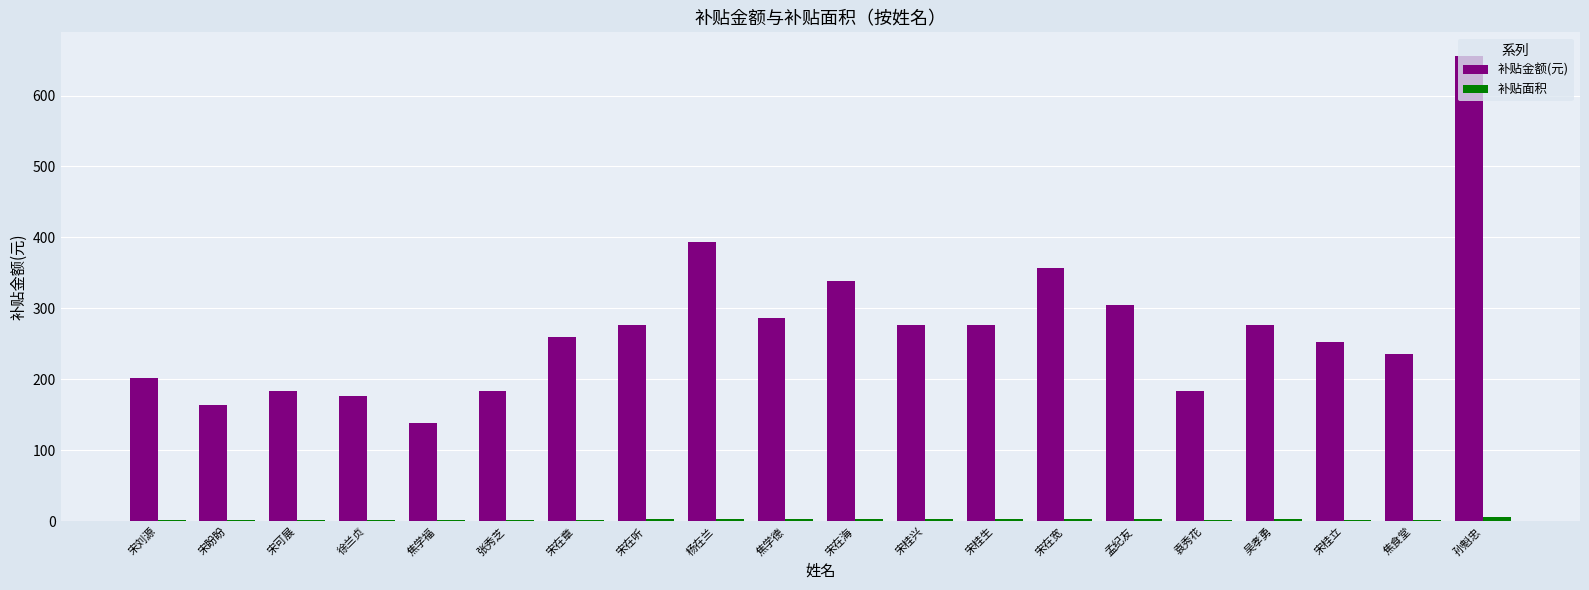

At which category is the sum across all series the highest?

孙魁忠